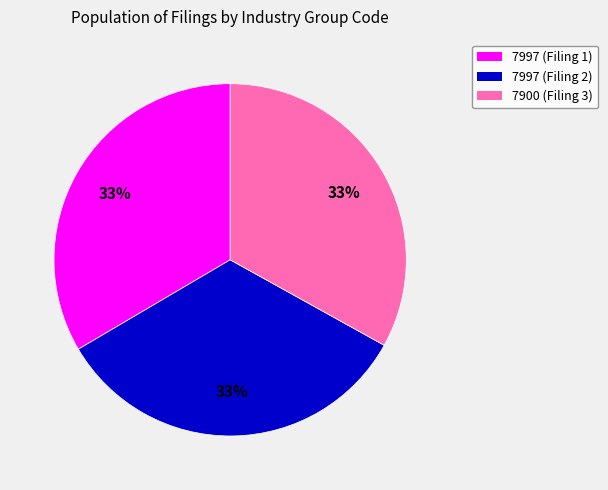

To the nearest percent, what is the average slice percentage?

33%